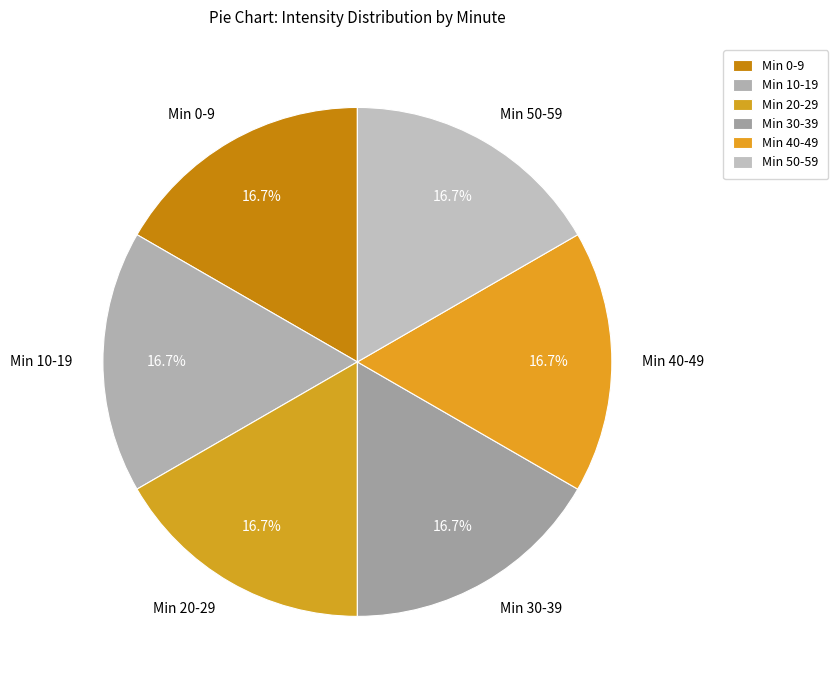

Is the sum of Min 20-29 and Min 0-9 greater than half?

No